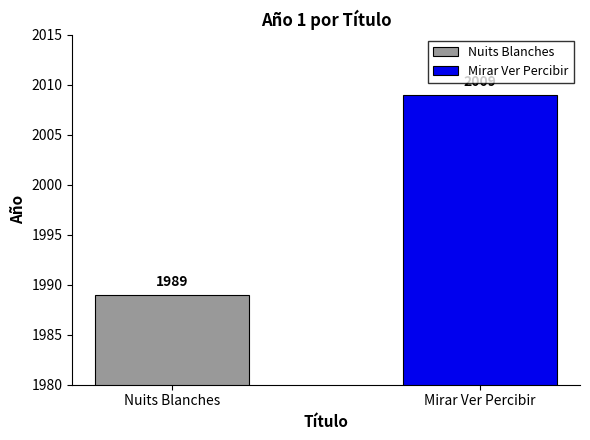

What is the change in value from Nuits Blanches to Mirar Ver Percibir?

+20